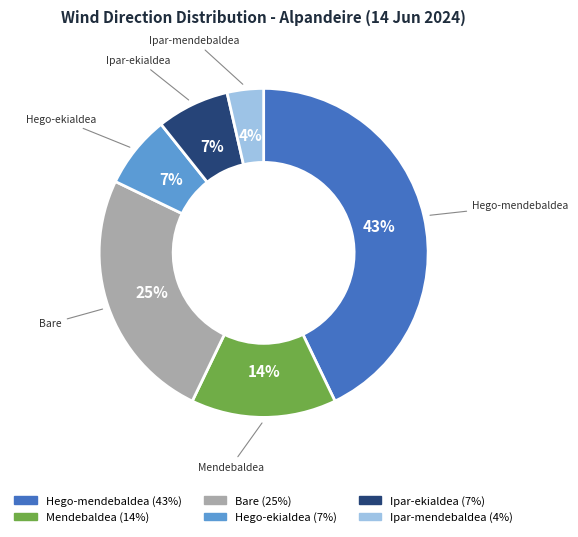

The Hego-mendebaldea slice represents 54% of the pie. True or false?

False